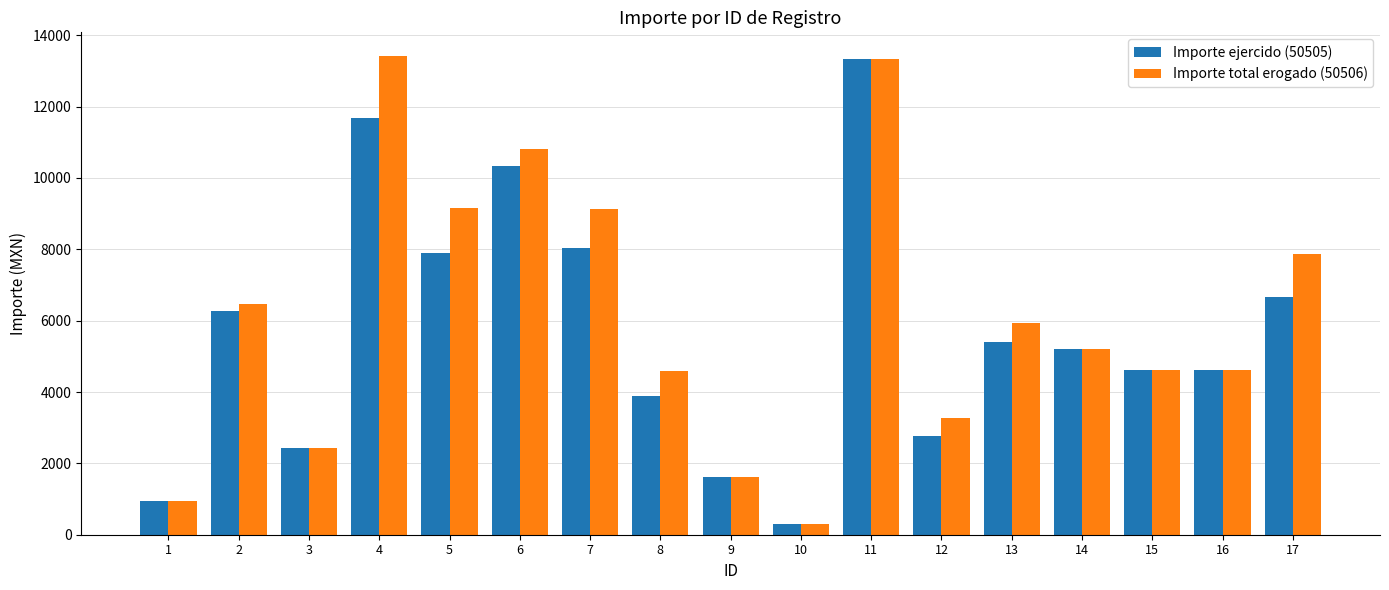

The Importe total erogado (50506) series shows 7587.6 at 14. True or false?

False